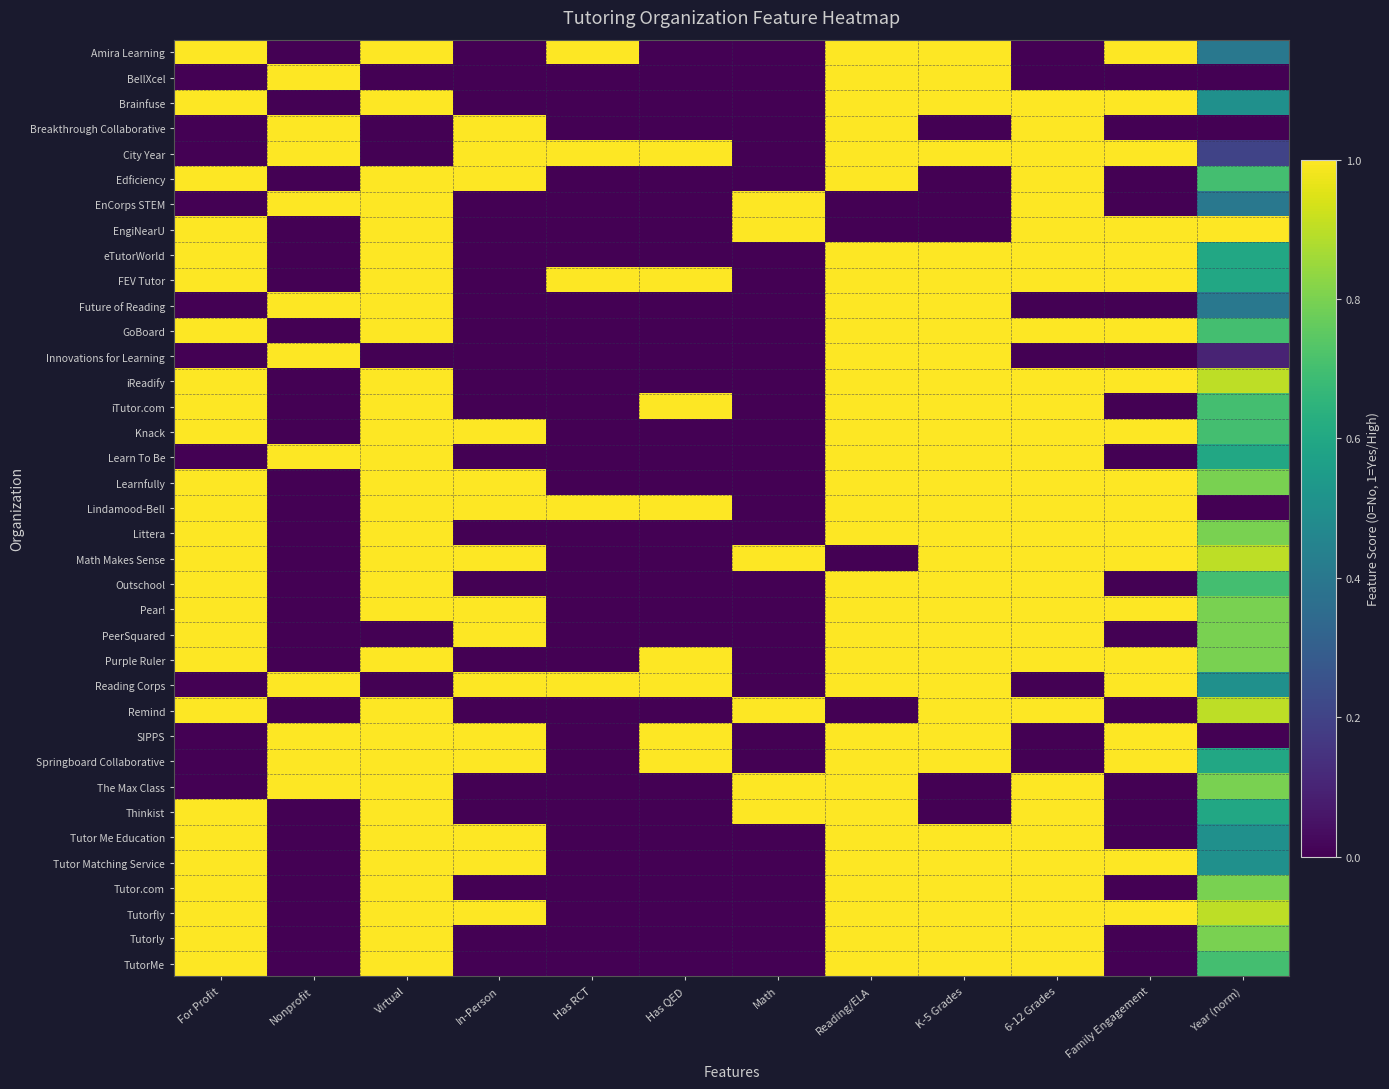

Rank the series by their maximum value, from highest to lowest.

Amira Learning, BellXcel, Brainfuse, Breakthrough Collaborative, City Year, Edficiency, EnCorps STEM, EngiNearU, eTutorWorld, FEV Tutor, Future of Reading, GoBoard, Innovations for Learning, iReadify, iTutor.com, Knack, Learn To Be, Learnfully, Lindamood-Bell, Littera, Math Makes Sense, Outschool, Pearl, PeerSquared, Purple Ruler, Reading Corps, Remind, SIPPS, Springboard Collaborative, The Max Class, Thinkist, Tutor Me Education, Tutor Matching Service, Tutor.com, Tutorfly, Tutorly, TutorMe